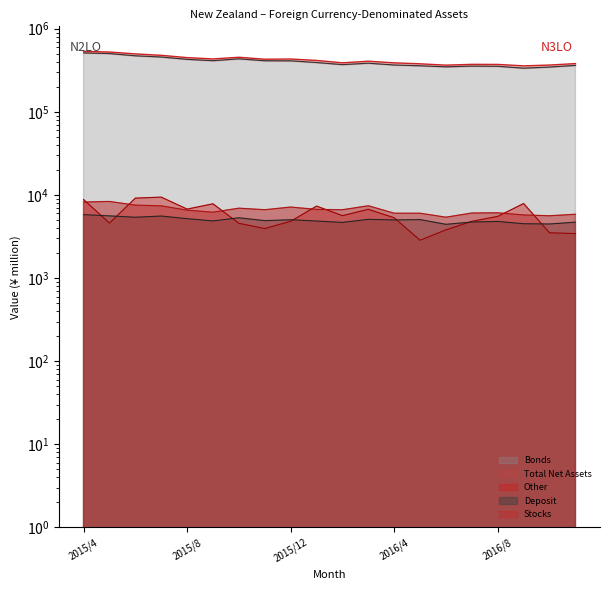

How many lines are shown in the chart?

5